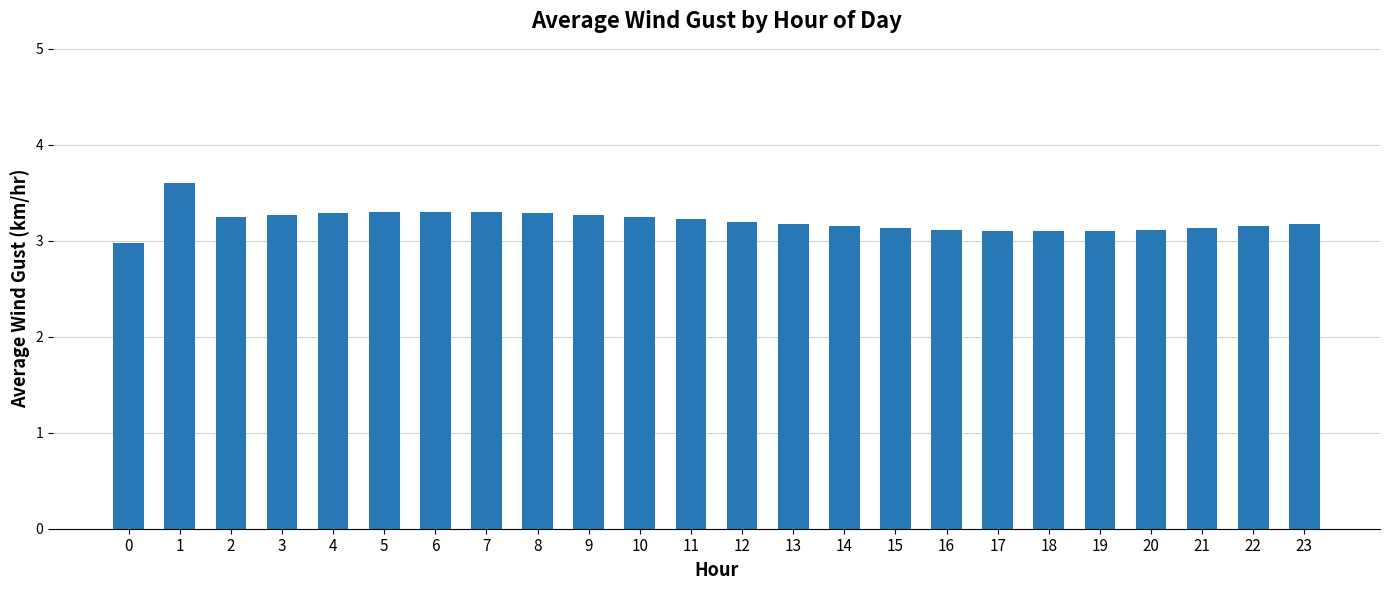

Approximately how many times larger is the value at 1 compared to 5?

1.1